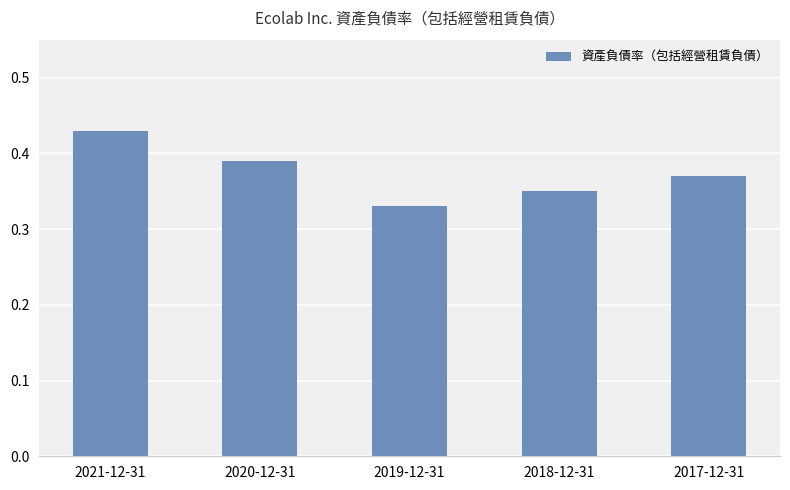

What is the sum of the values at 2019-12-31 and 2018-12-31?

0.7